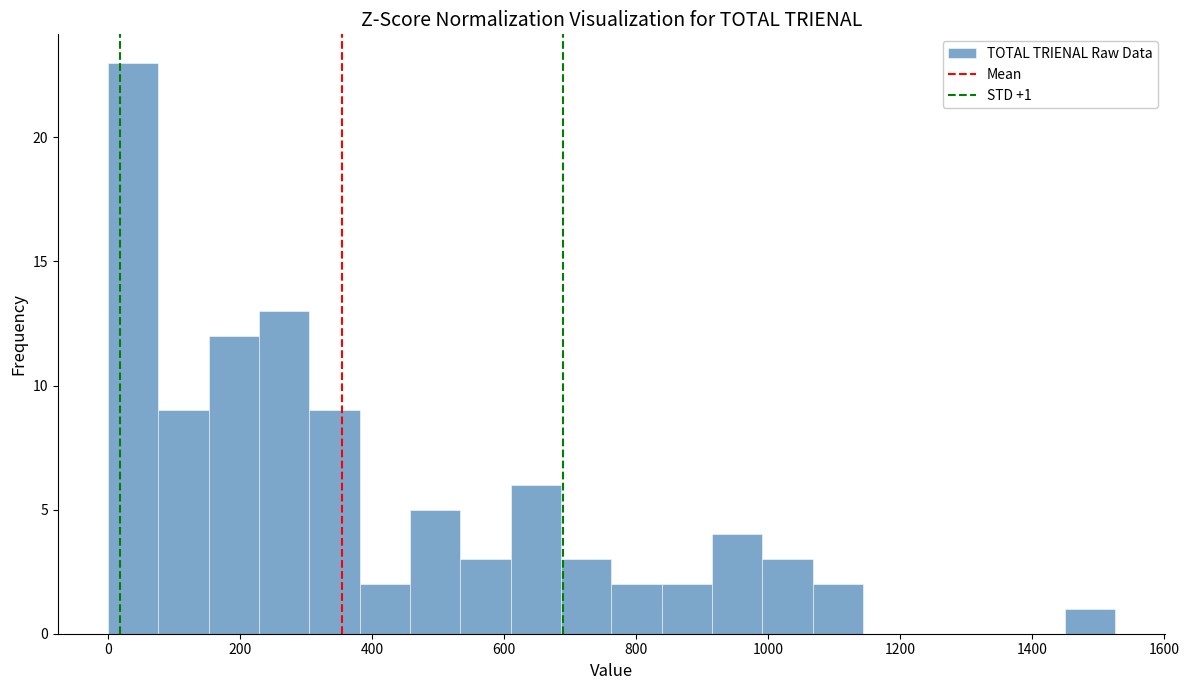

Around what value on the x-axis is the tallest bar? Give the approximate position of its centre, as read against the axis.

40